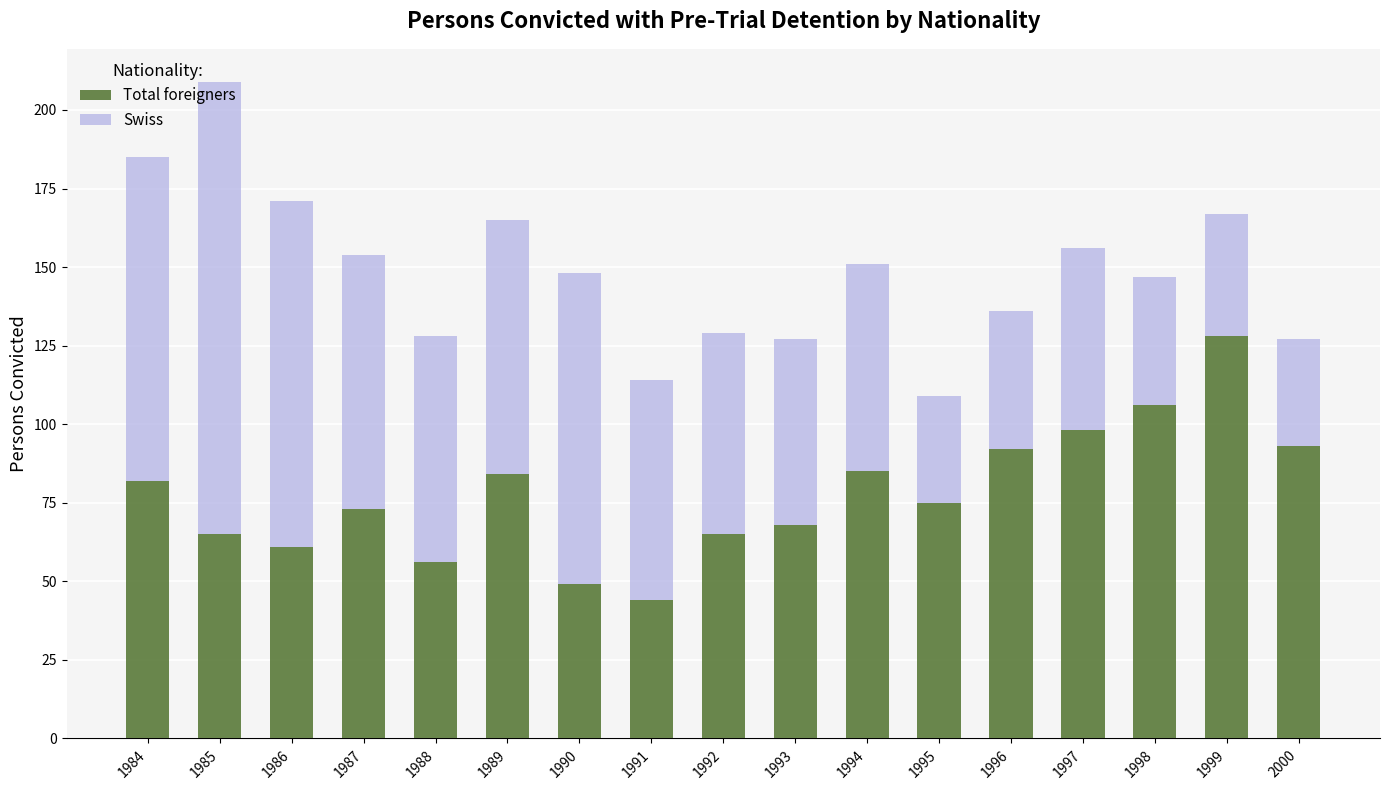

What is the minimum value for Total foreigners?

44